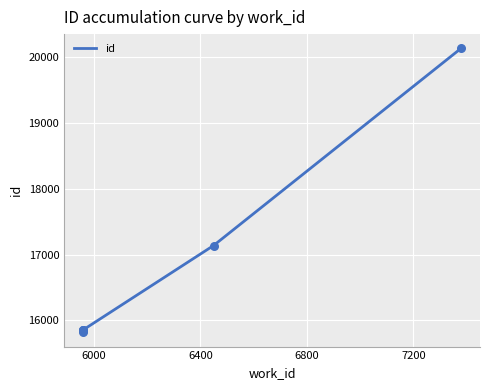

Between 6450 and 5960, which is larger?

6450